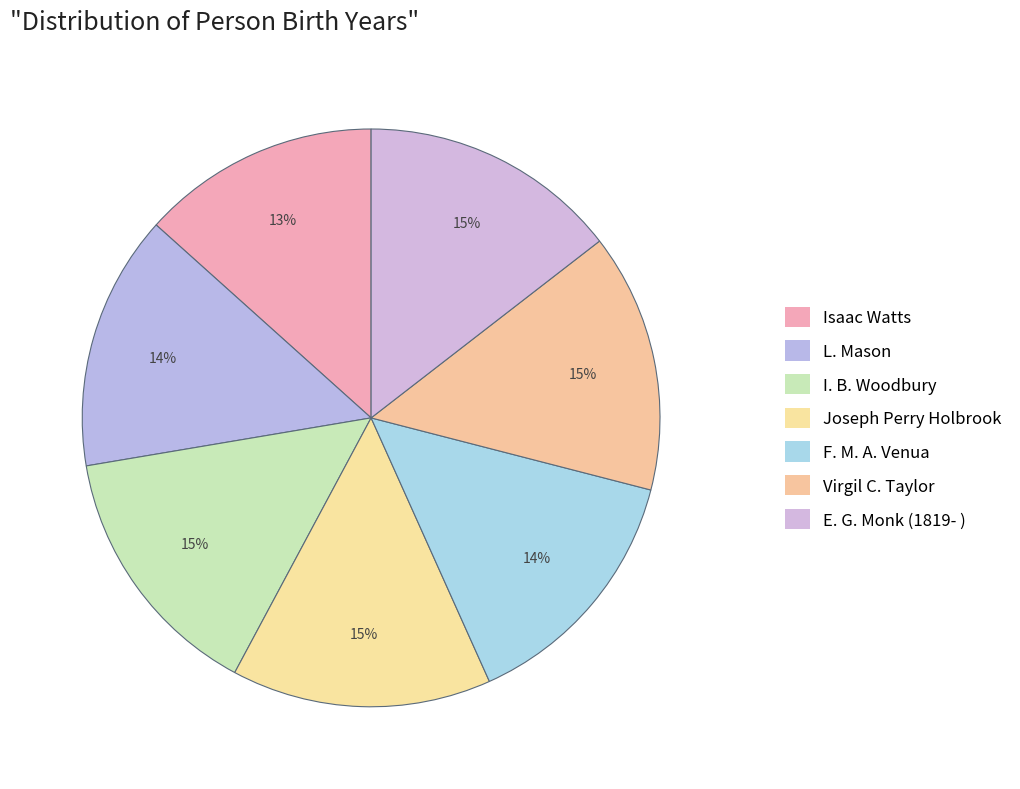

True or false: E. G. Monk (1819- ) accounts for 15% of the total.

True